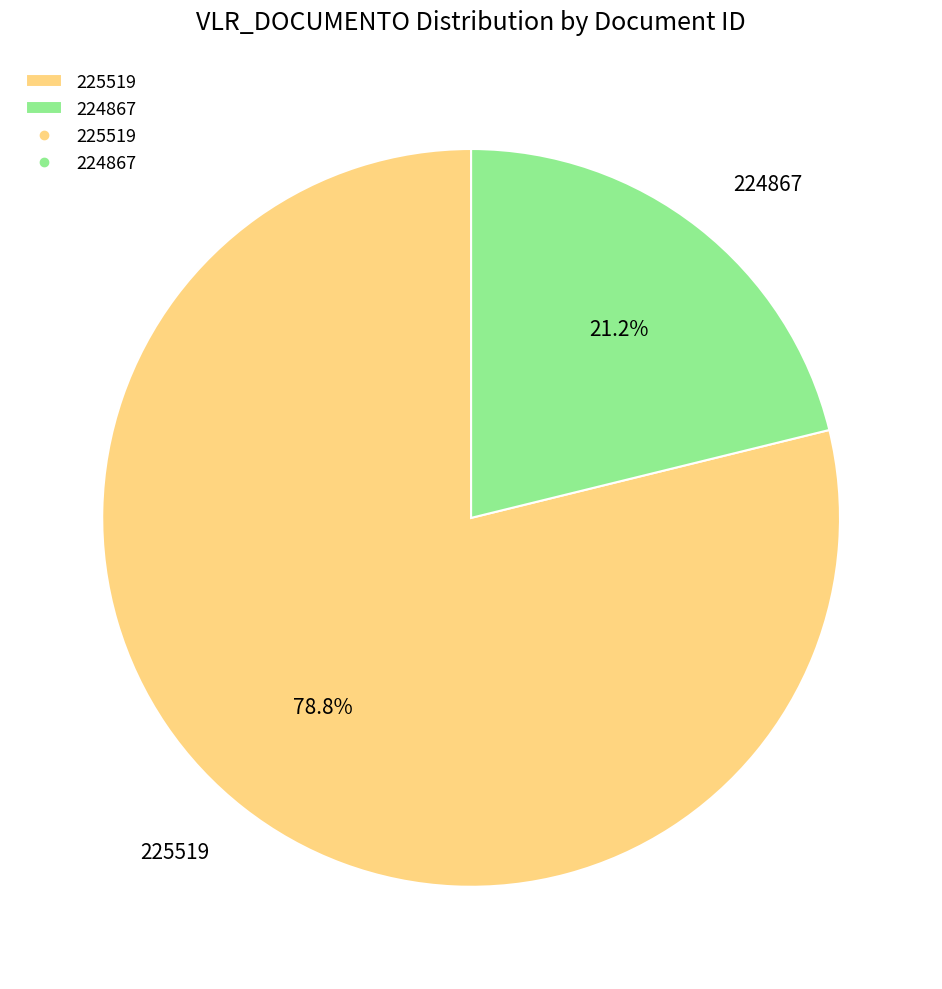

To the nearest percent, what is the average slice percentage?

50%